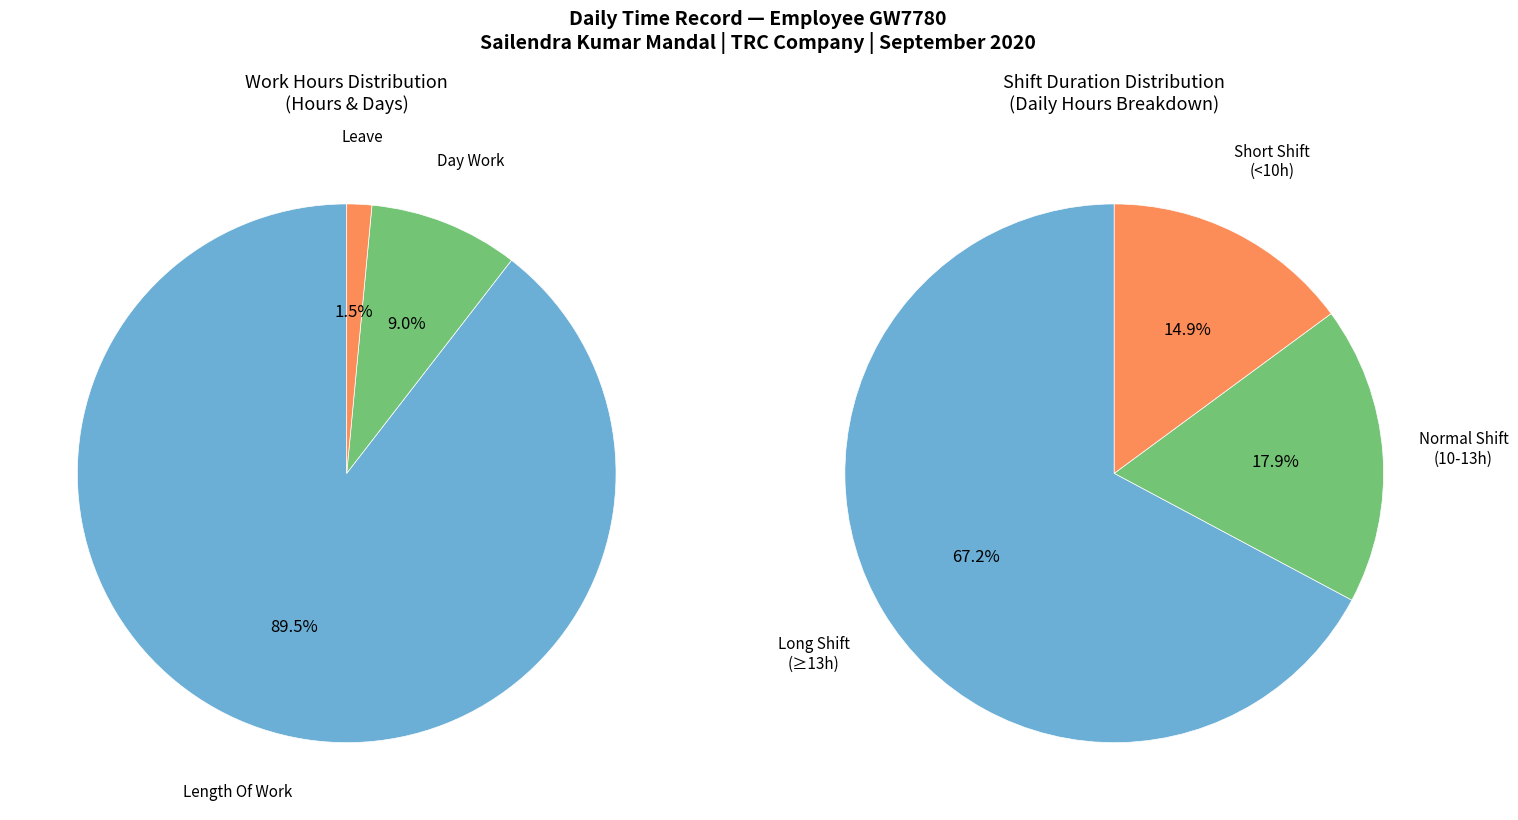

Does Length Of Work represent more than half of the total?

Yes